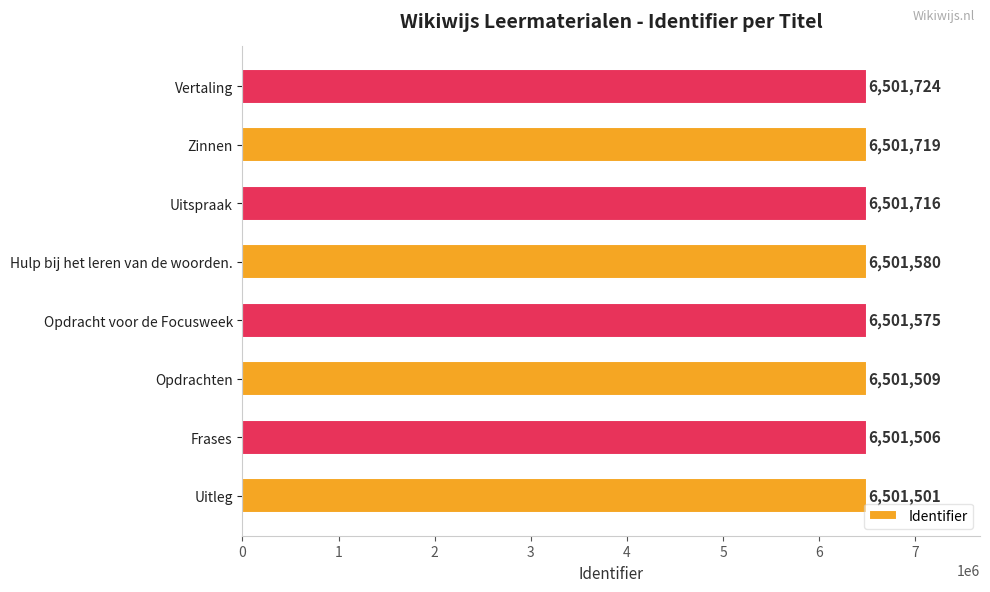

What is the smallest value displayed?

6501501